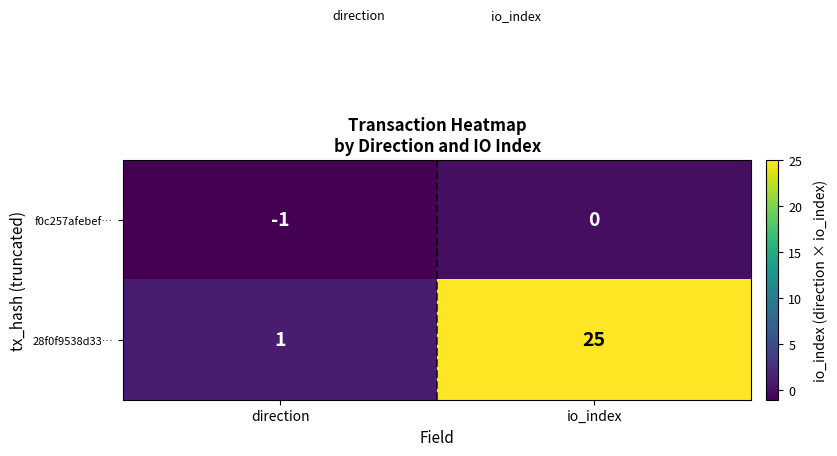

List the series in order of their peak value, lowest first.

f0c257afebef…, 28f0f9538d33…